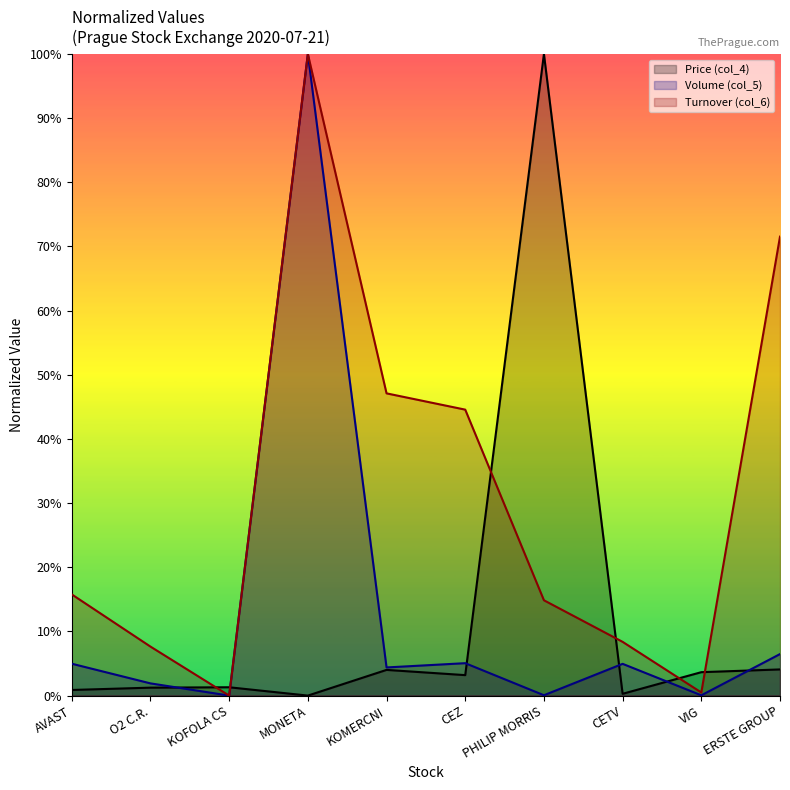

Reading left to right, list all the values displayed in this chart.

Price (col_4): AVAST=0.9	O2 C.R.=1.2	KOFOLA CS=1.3	MONETA=0.0	KOMERCNI=4.0	CEZ=3.2	PHILIP MORRIS=100.0	CETV=0.3	VIG=3.6	ERSTE GROUP=4.1
Volume (col_5): AVAST=5.0	O2 C.R.=1.9	KOFOLA CS=0.0	MONETA=100.0	KOMERCNI=4.4	CEZ=5.1	PHILIP MORRIS=0.1	CETV=4.9	VIG=0.0	ERSTE GROUP=6.5
Turnover (col_6): AVAST=15.8	O2 C.R.=7.6	KOFOLA CS=0.0	MONETA=100.0	KOMERCNI=47.1	CEZ=44.6	PHILIP MORRIS=14.9	CETV=8.4	VIG=0.5	ERSTE GROUP=71.5